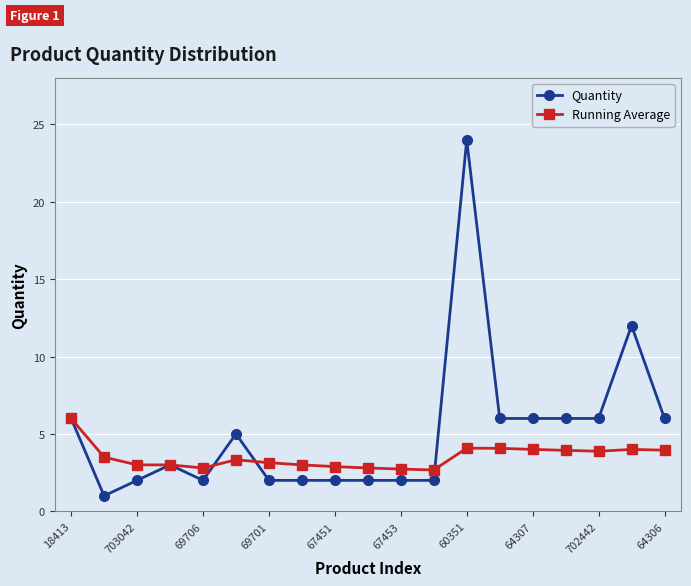

Which series has the largest total across all categories?

Quantity